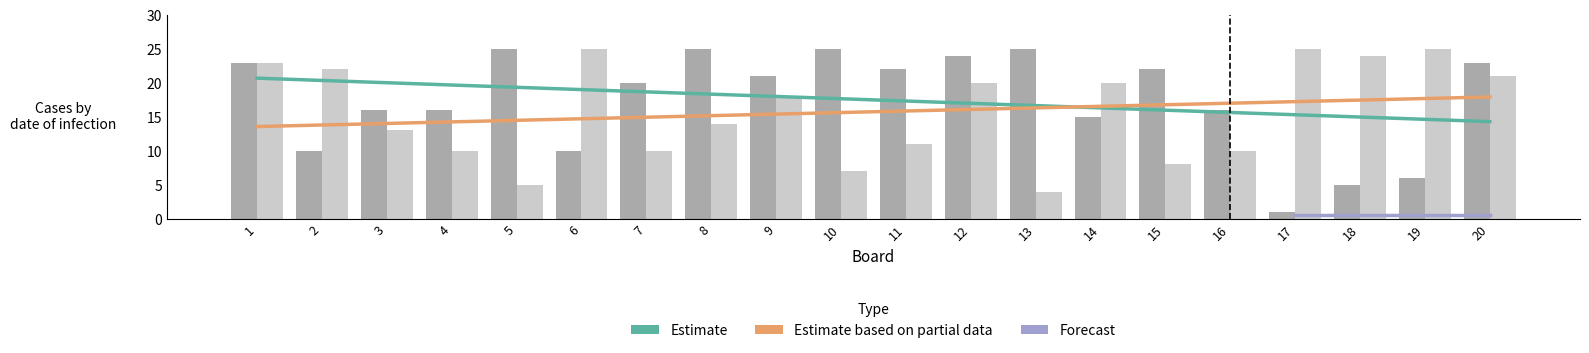

Reading left to right, list all the values displayed in this chart.

Score 1: 1=23	2=10	3=16	4=16	5=25	6=10	7=20	8=25	9=21	10=25	11=22	12=24	13=25	14=15	15=22	16=16	17=1	18=5	19=6	20=23
Score 2: 1=23	2=22	3=13	4=10	5=5	6=25	7=10	8=14	9=18	10=7	11=11	12=20	13=4	14=20	15=8	16=10	17=25	18=24	19=25	20=21